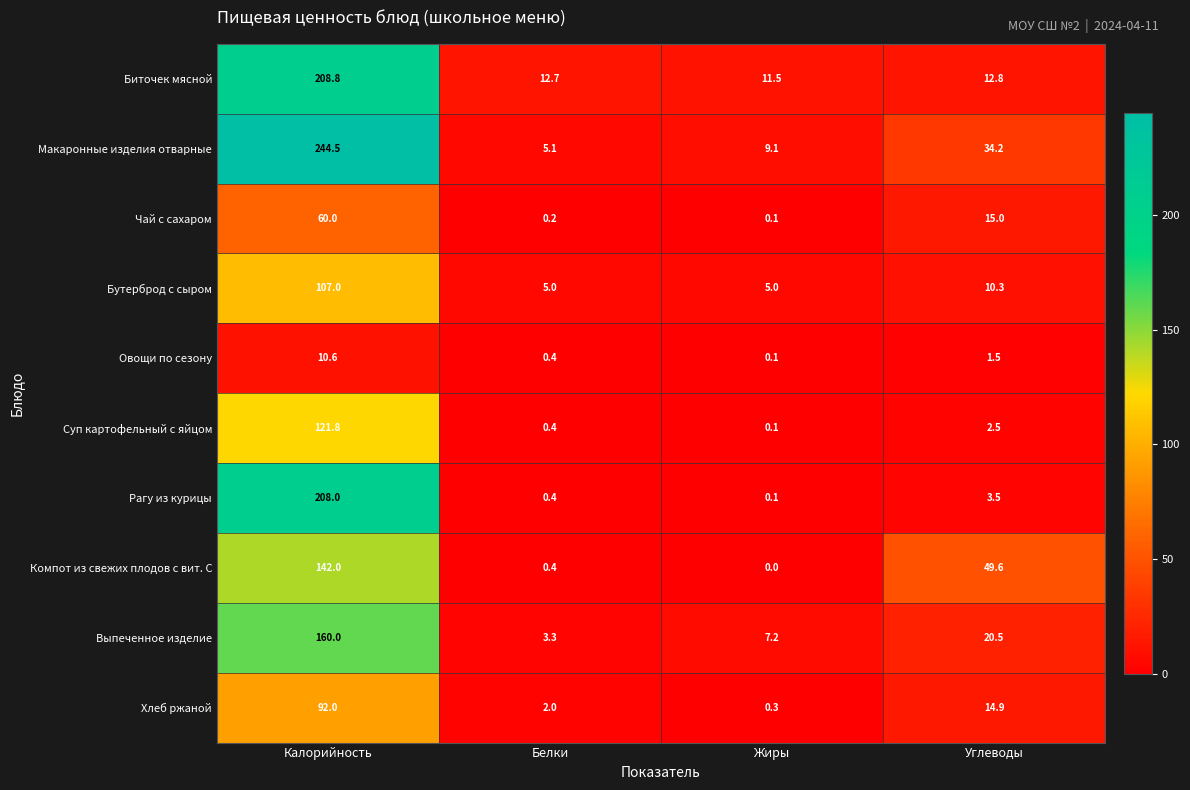

The value of Компот из свежих плодов с вит. С at Калорийность is 142.0. True or false?

True